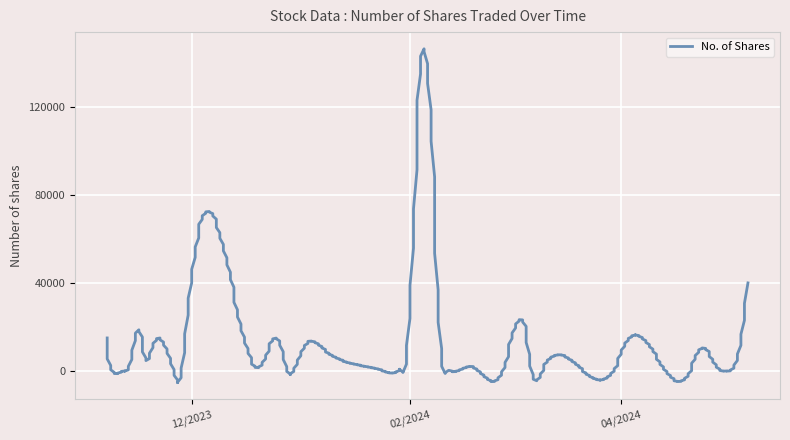

The value at 13/11/2023 is 8. True or false?

False